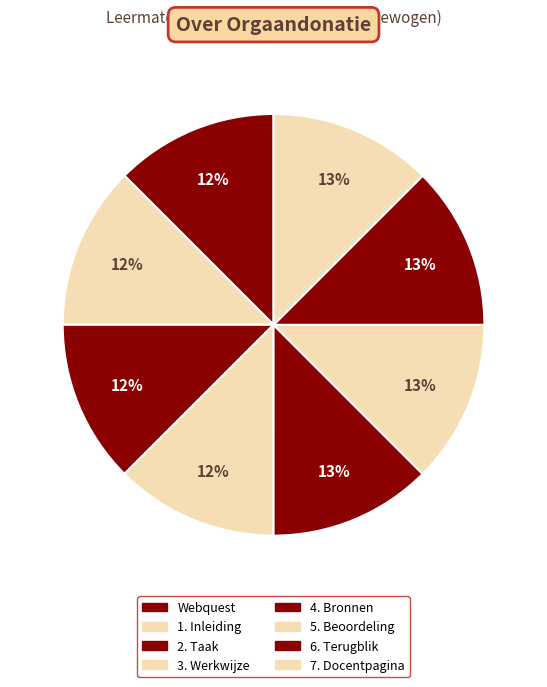

Is the sum of 7. Docentpagina and 6. Terugblik greater than half?

No